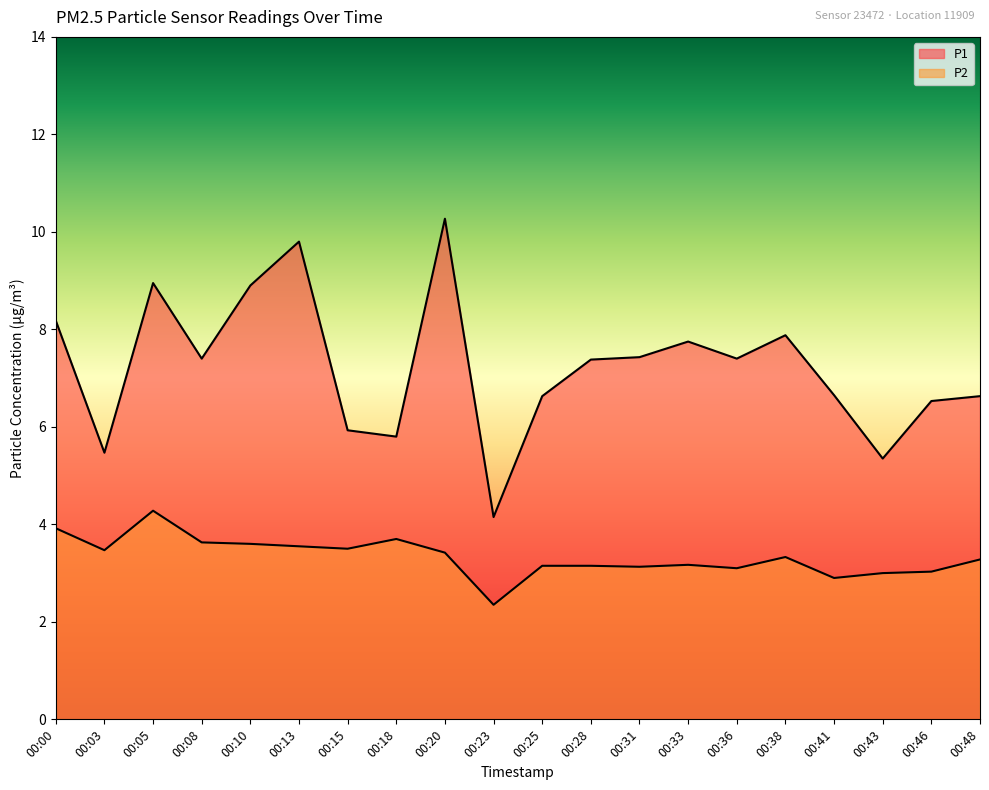

What is the value of the P1 point at the 12th from the left?

7.4